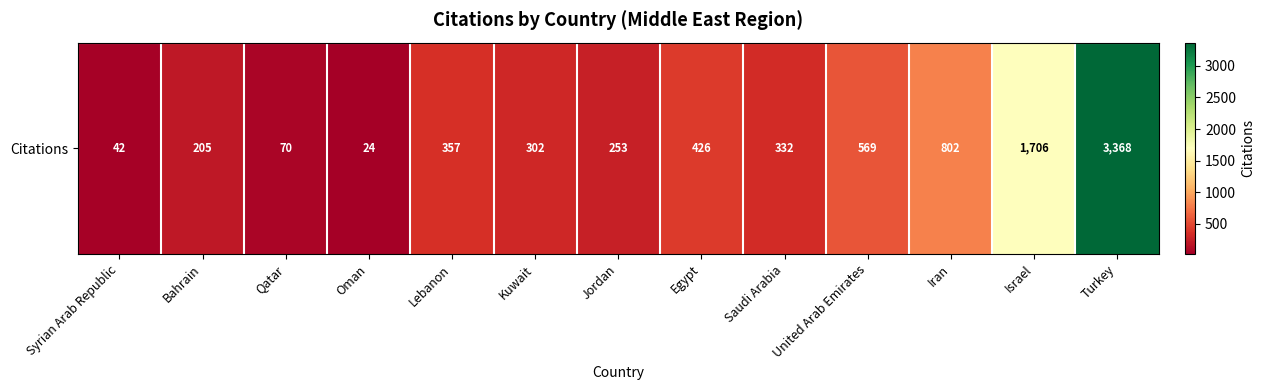

Between Syrian Arab Republic and Saudi Arabia, which is larger?

Saudi Arabia